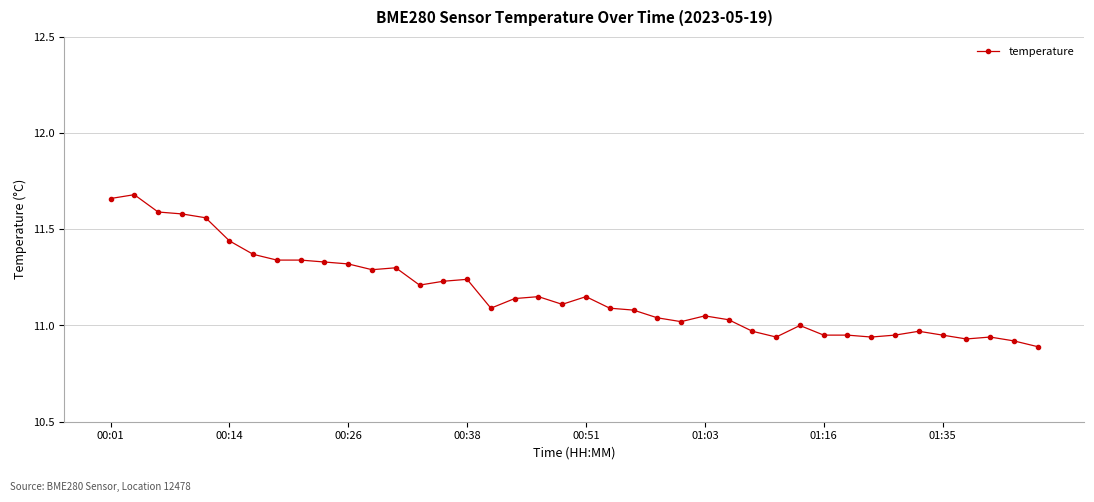

What is the difference between the maximum and second lowest values?

0.8